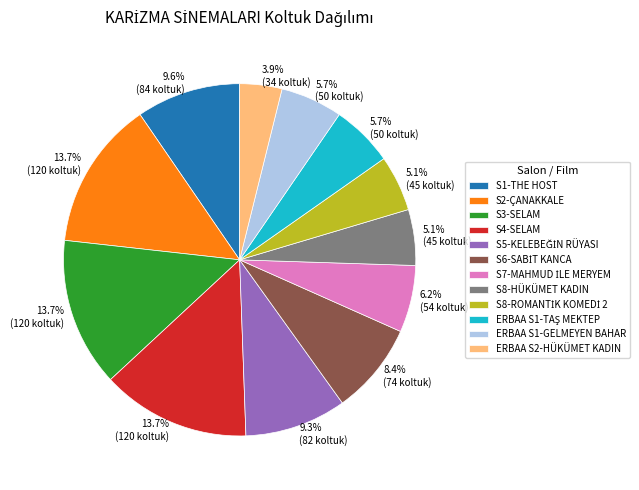

Which category has the smallest portion of the pie?

ERBAA S2-HÜKÜMET KADIN